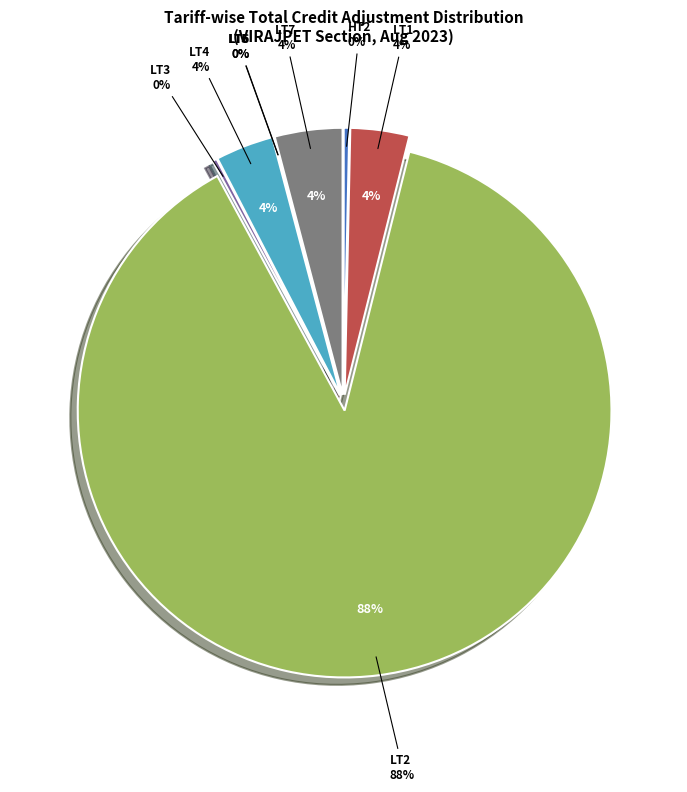

Is the sum of LT4 and LT6 greater than half?

No